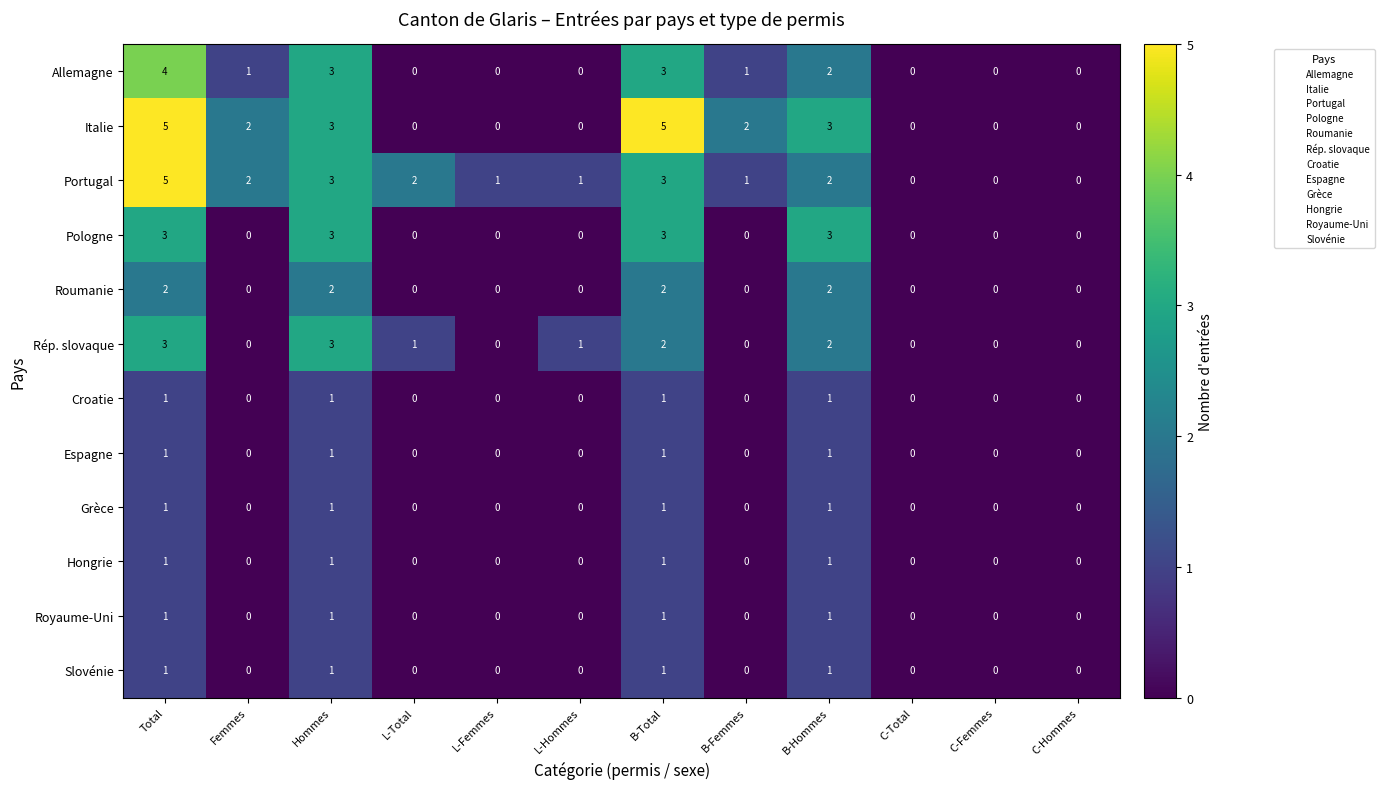

What is the maximum value shown in the chart?

5